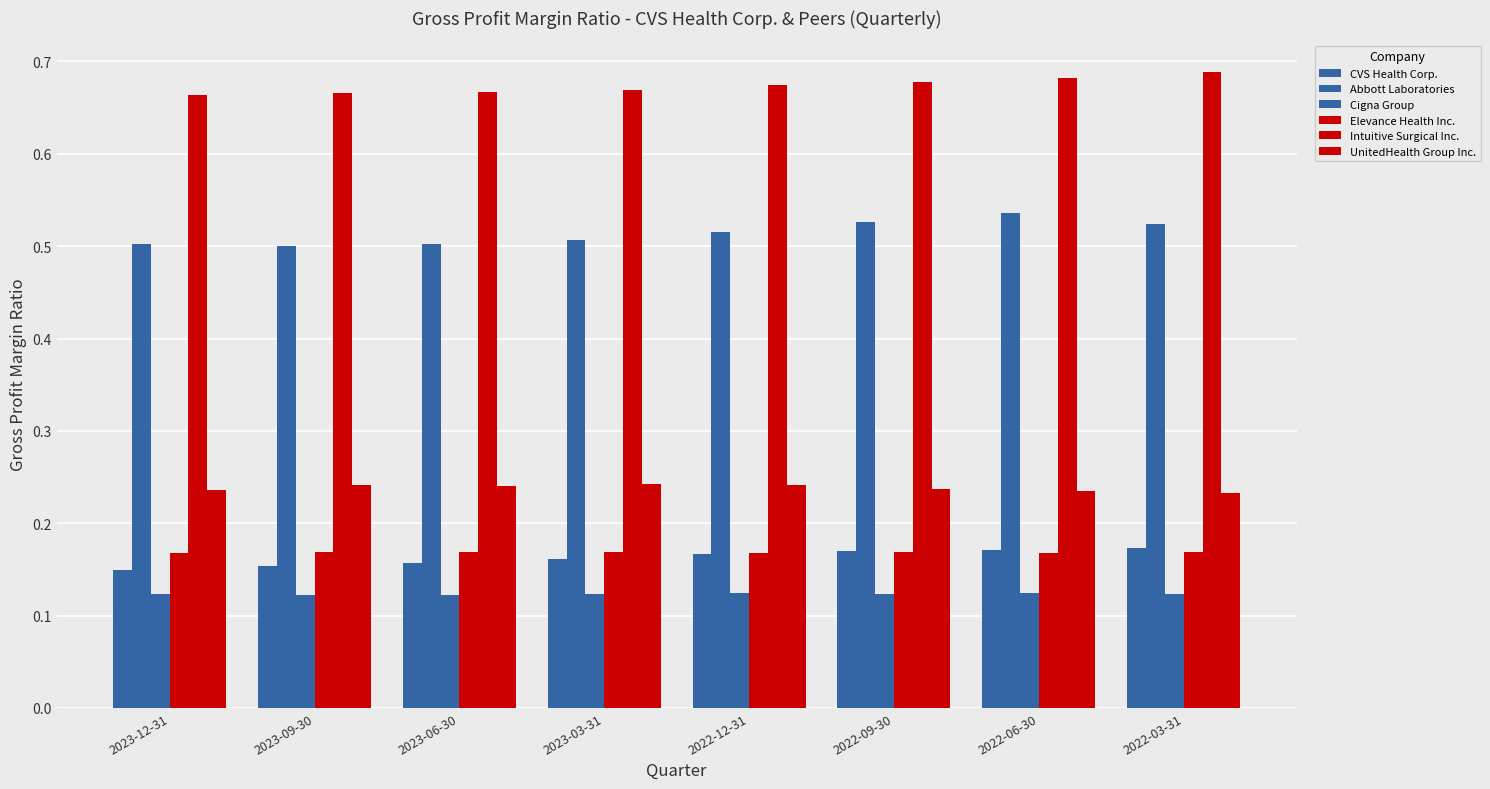

Between 2023-12-31 and 2022-12-31, which series saw the biggest shift?

CVS Health Corp.